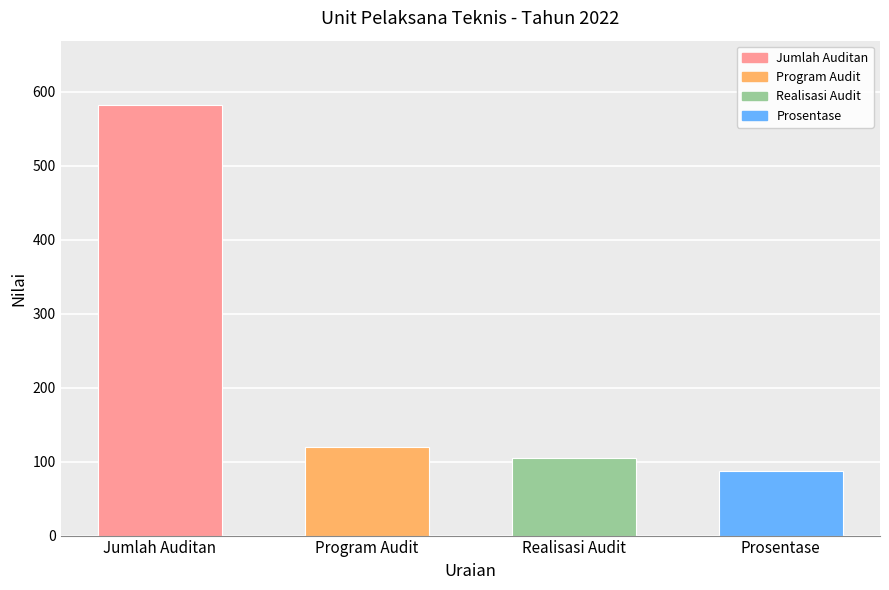

What is the sum of the values at Realisasi Audit and Prosentase?

192.5